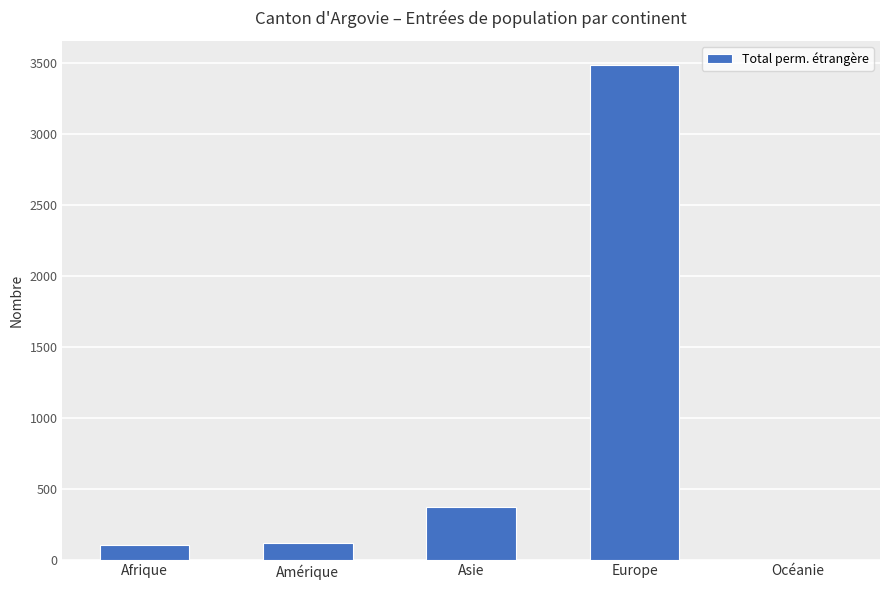

At which label is the value closest to 1740?

Asie